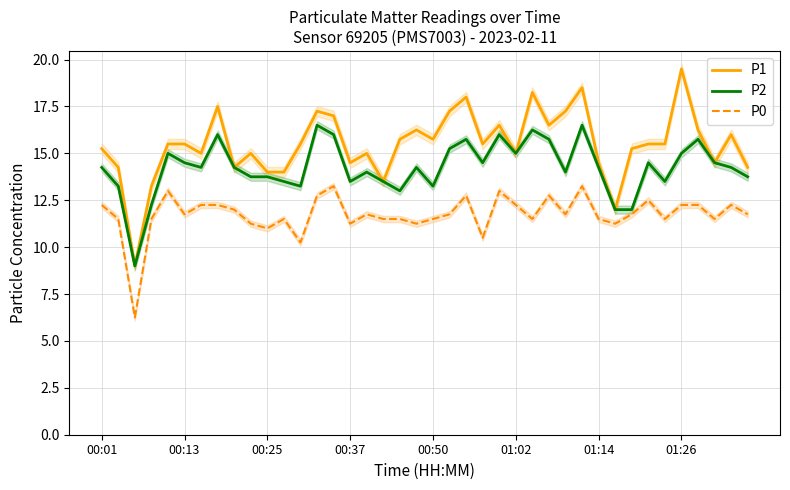

Which series has the largest range (max minus min)?

P1